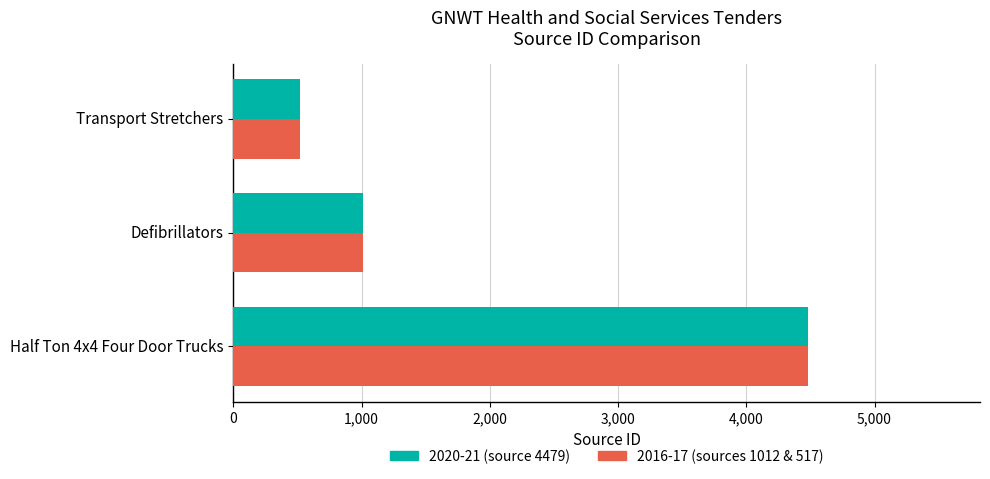

Count the number of data series in this chart.

2